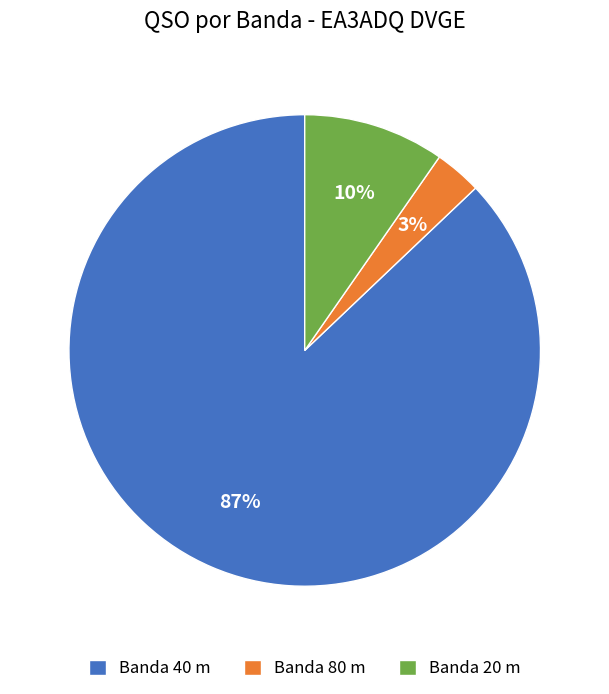

How many slices are in this pie chart?

3